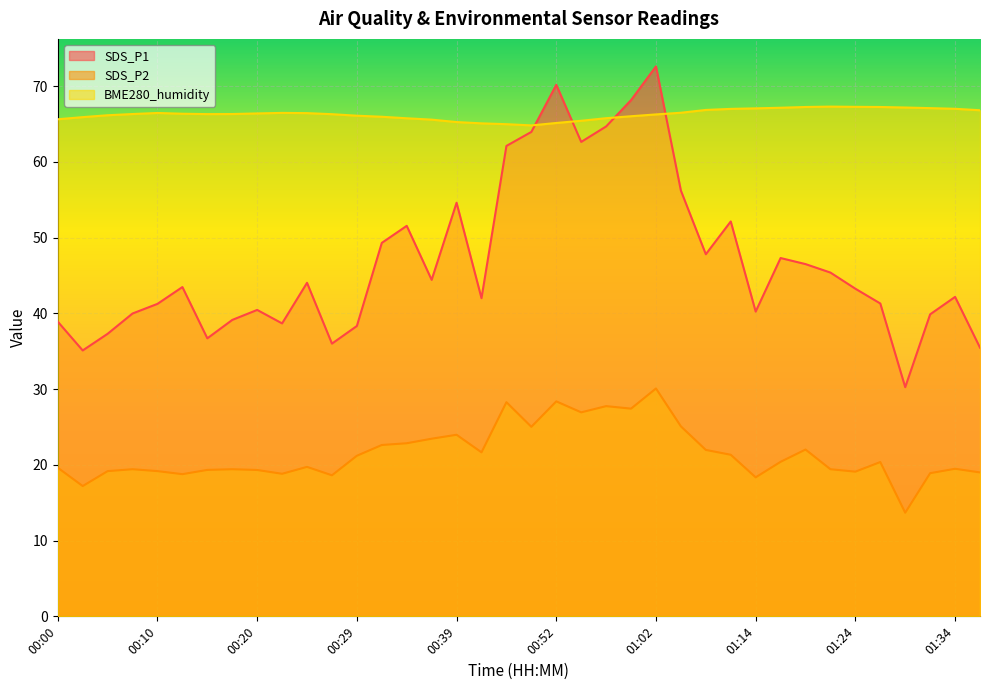

Does the chart display data point markers on the line(s)?

No